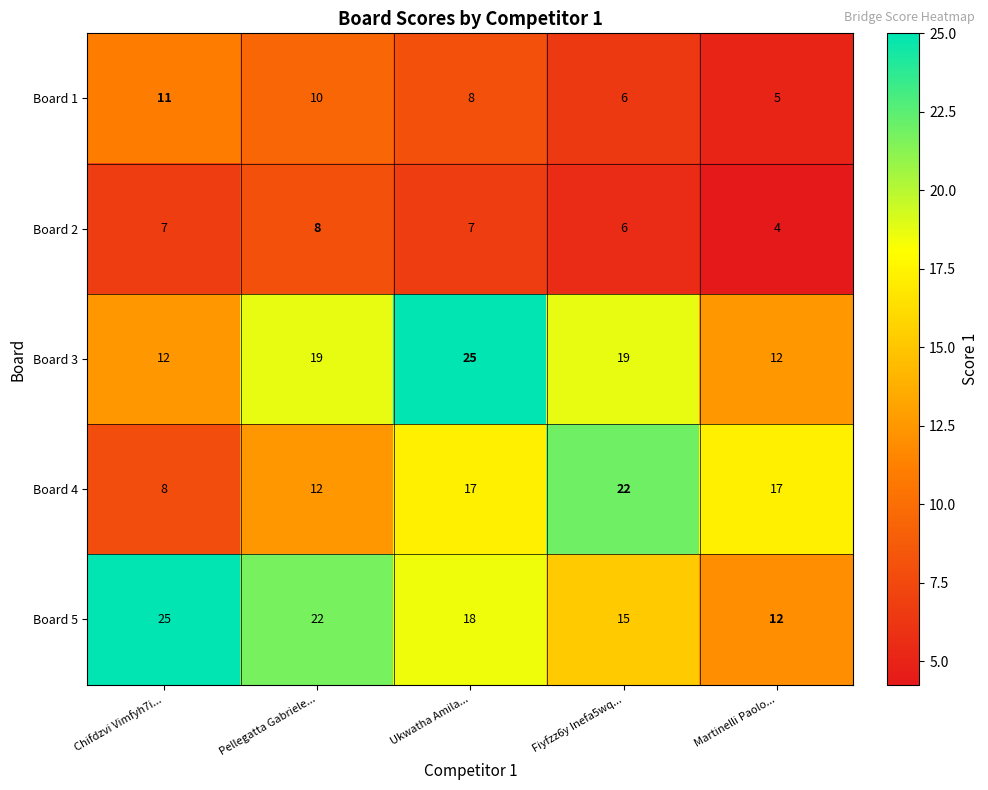

True or false: Board 3 has a value of 10 at Pellegatta Gabriele....

False